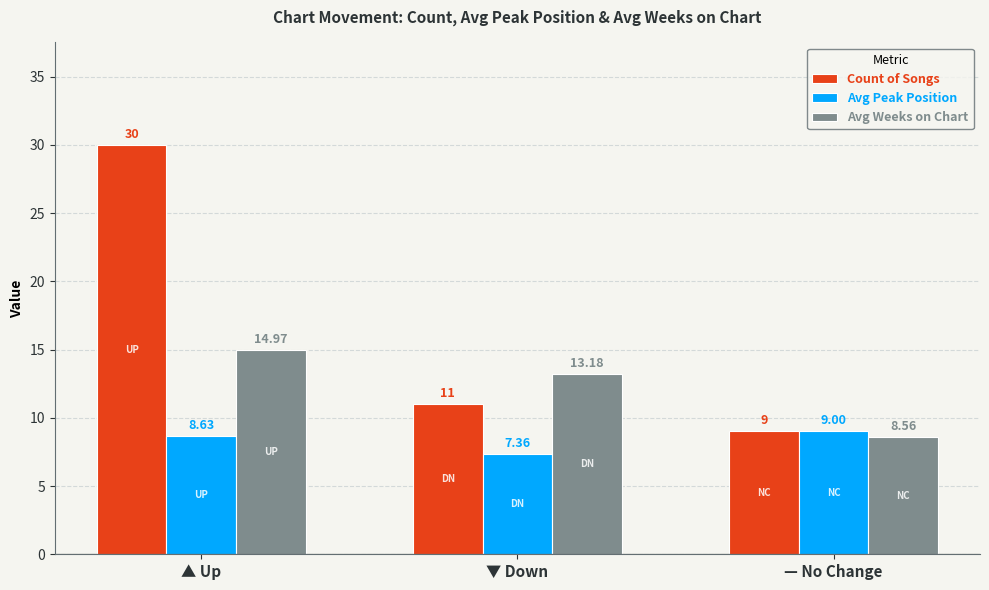

Where is Avg Peak Position nearest to the value 8?

▲ Up